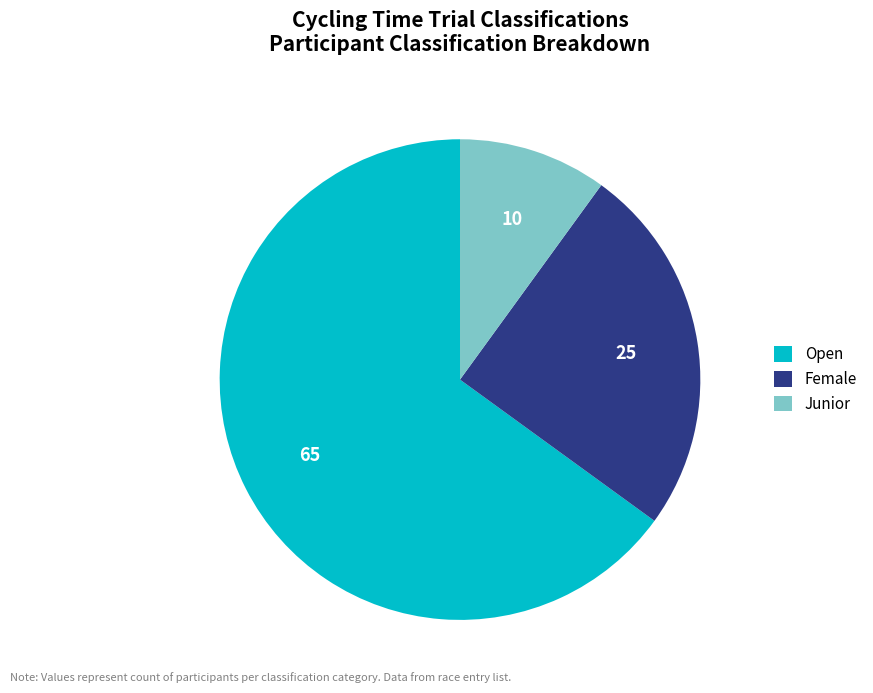

Do Female and Junior together represent more than half of the pie?

No